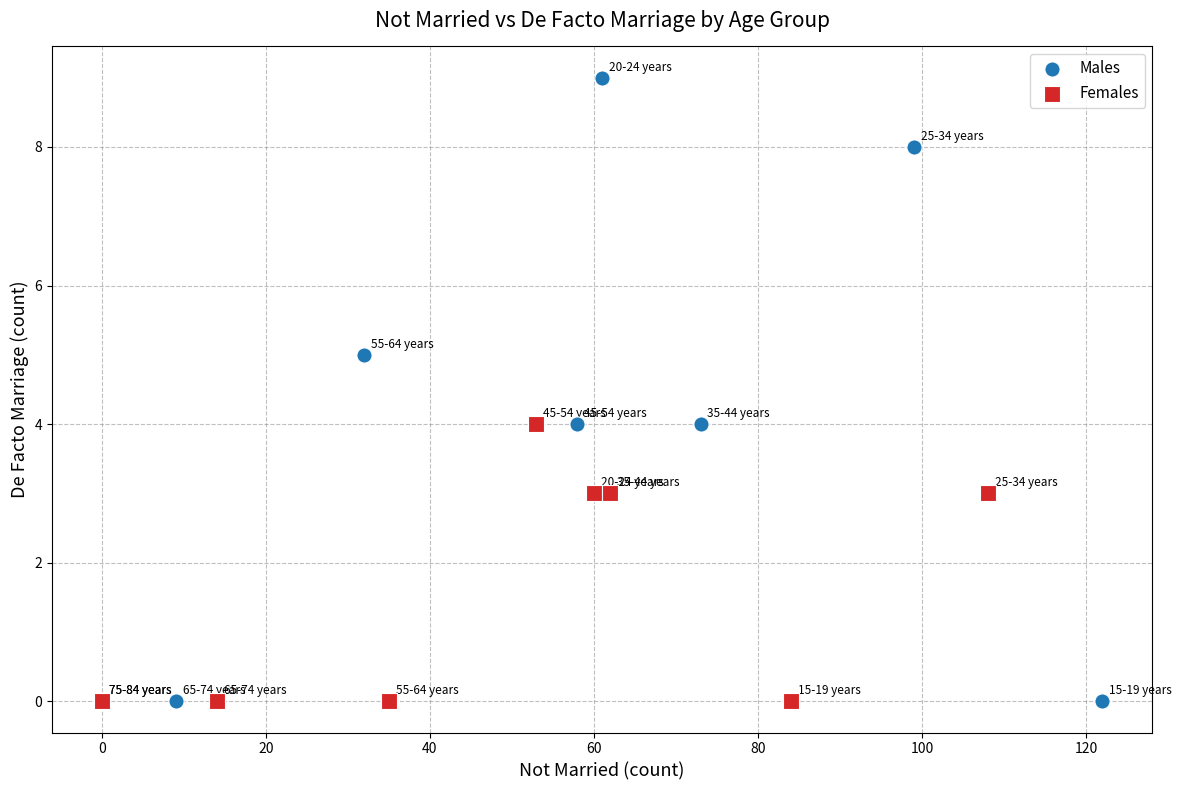

What are all the series names shown in the legend?

Males, Females